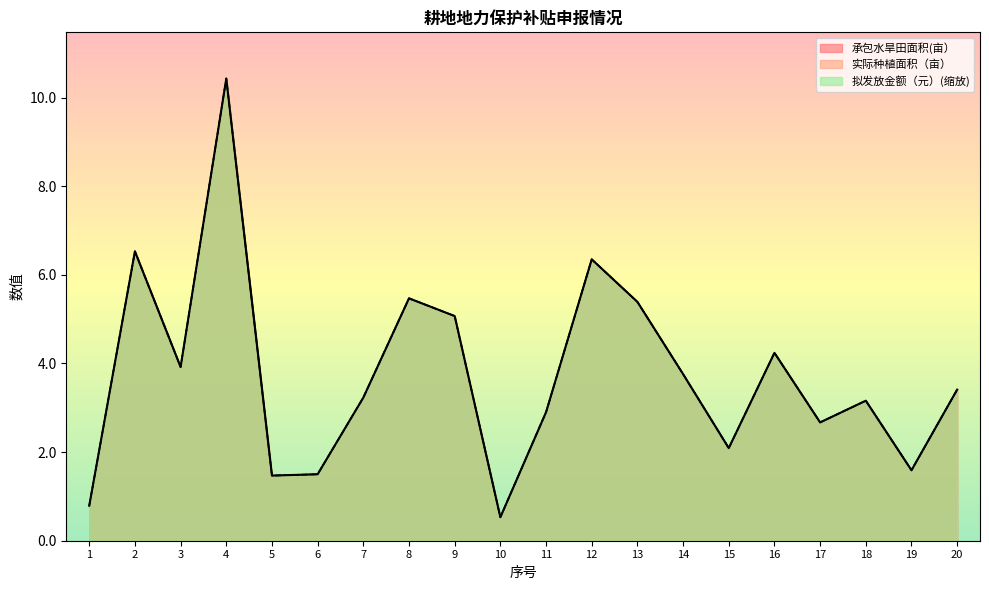

Where is the first local minimum for 实际种植面积（亩）?

3